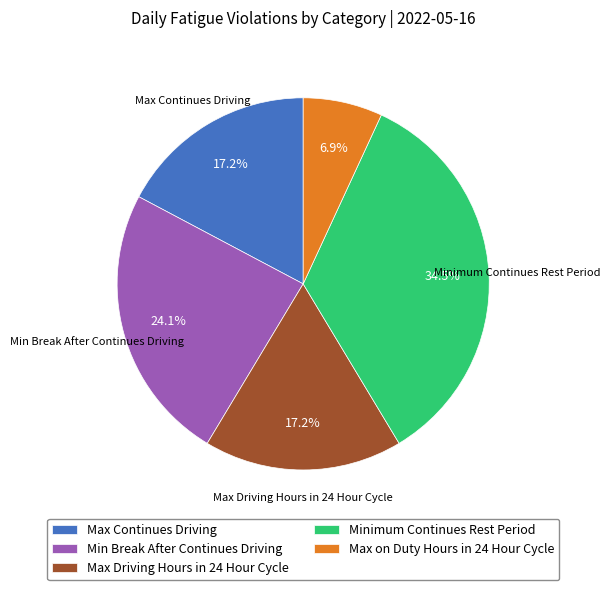

To the nearest percent, what is the difference between the largest and smallest slice percentages?

28%